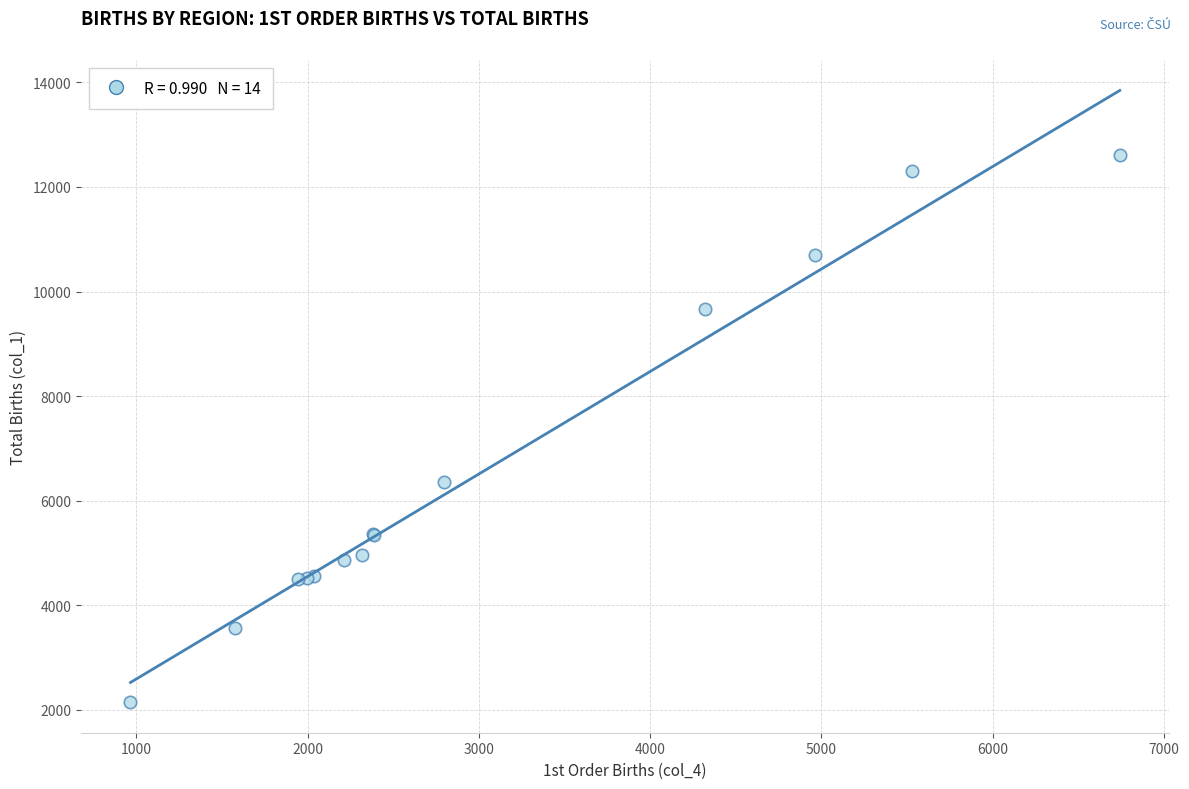

What Y value in the scatter plot is closest to 7377?

6361